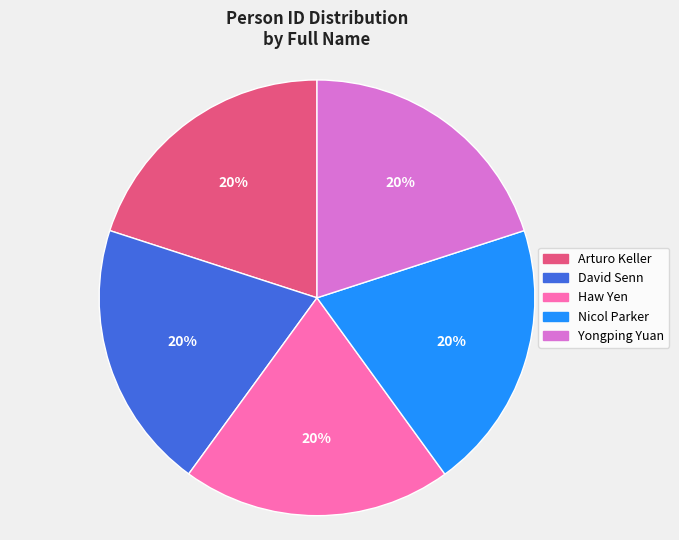

Is there a majority slice in this chart?

No